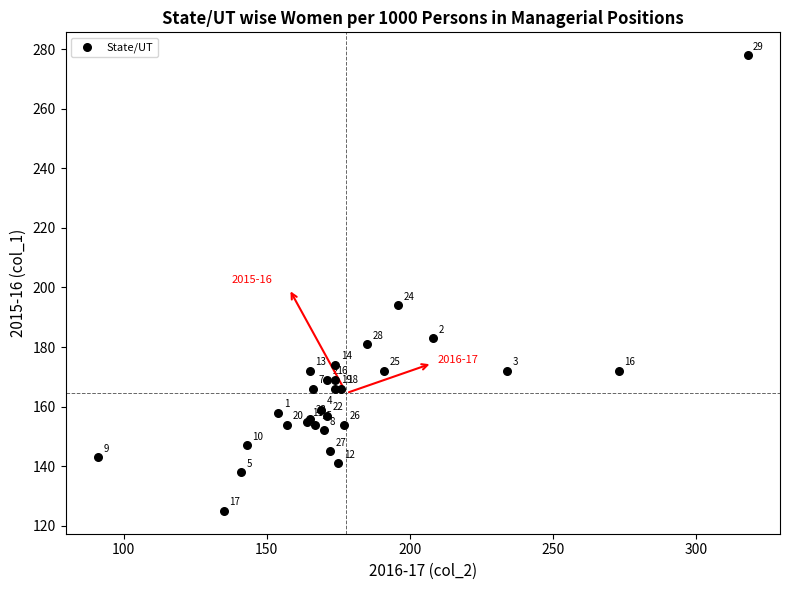

What Y value in the scatter plot is closest to 201?

194